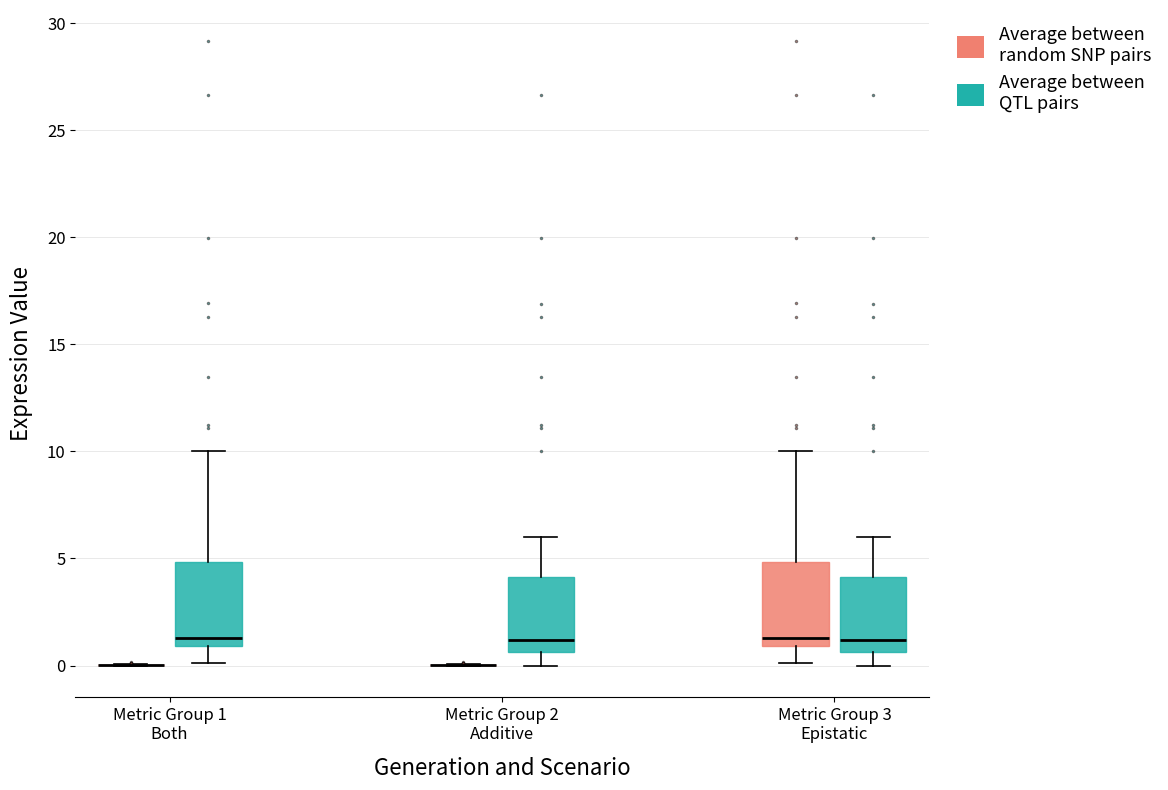

Where does the upper whisker of the box for Metric Group 3 Epistatic (Average between QTL pairs) end on the y-axis? The values are not printed on the chart, so give them approximately, as read against the axis.

6.0